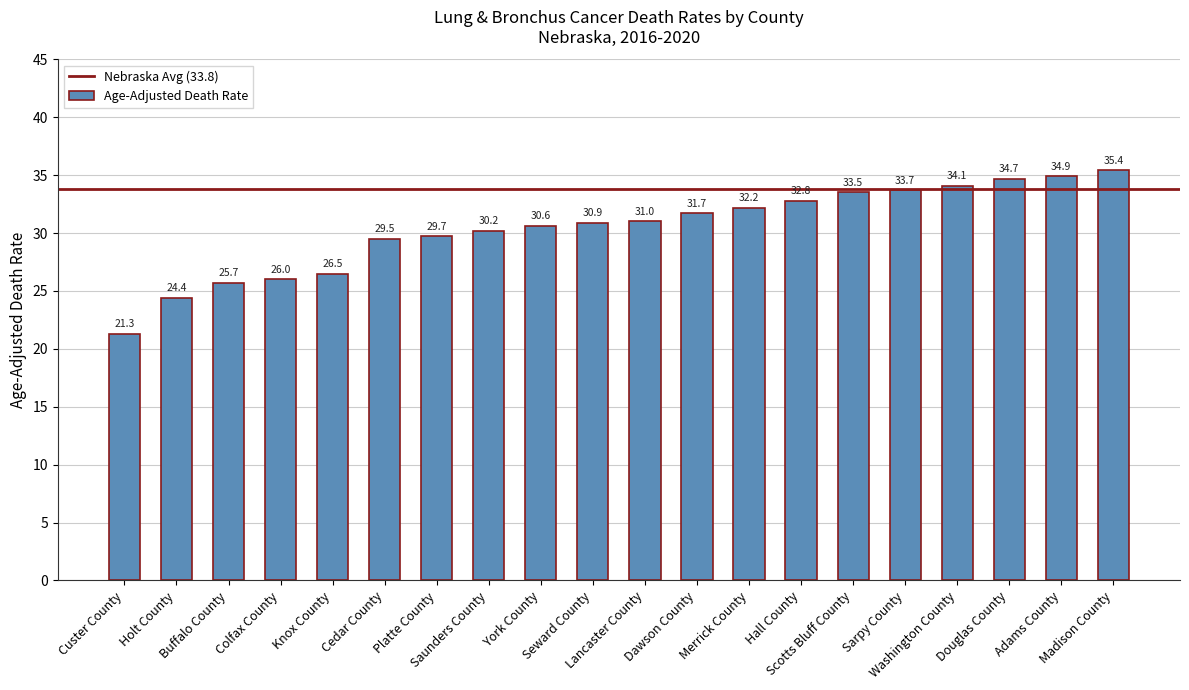

What is the ratio of the value at Madison County to the value at Buffalo County?

1.4